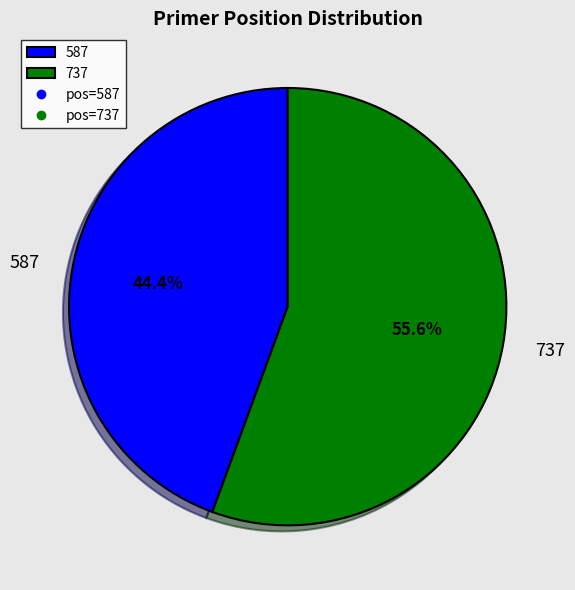

Do 587 and 737 together represent more than half of the pie?

Yes